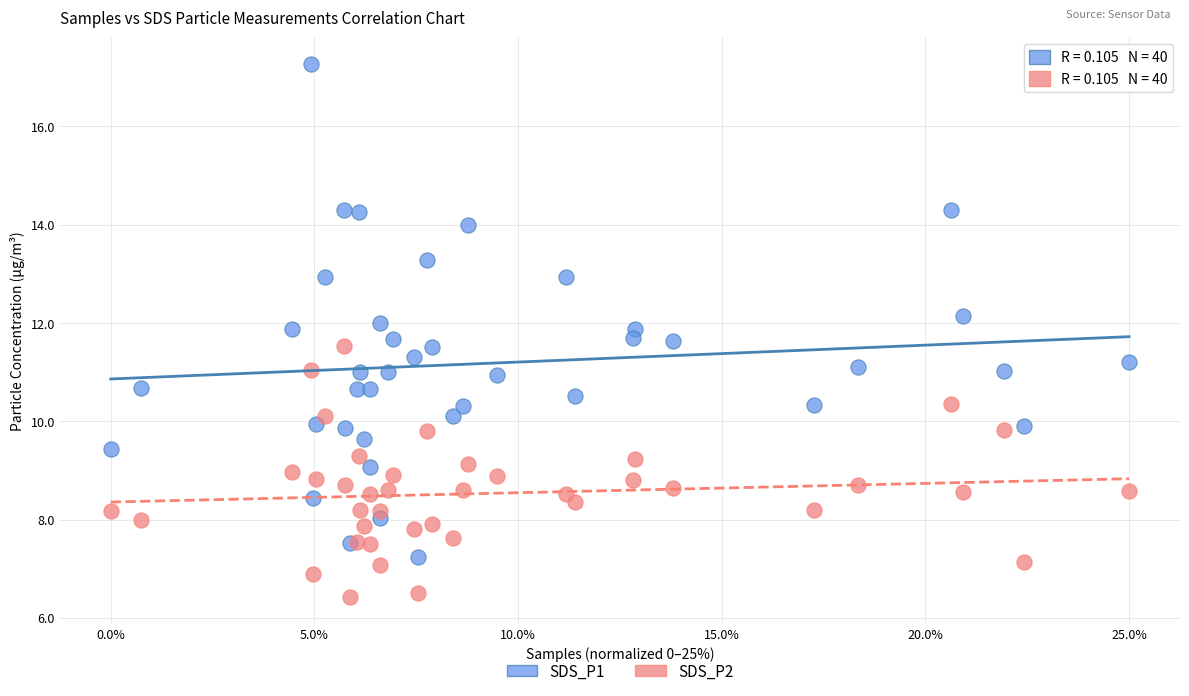

What is the X range (max minus min) for the scatter plot?

25.0